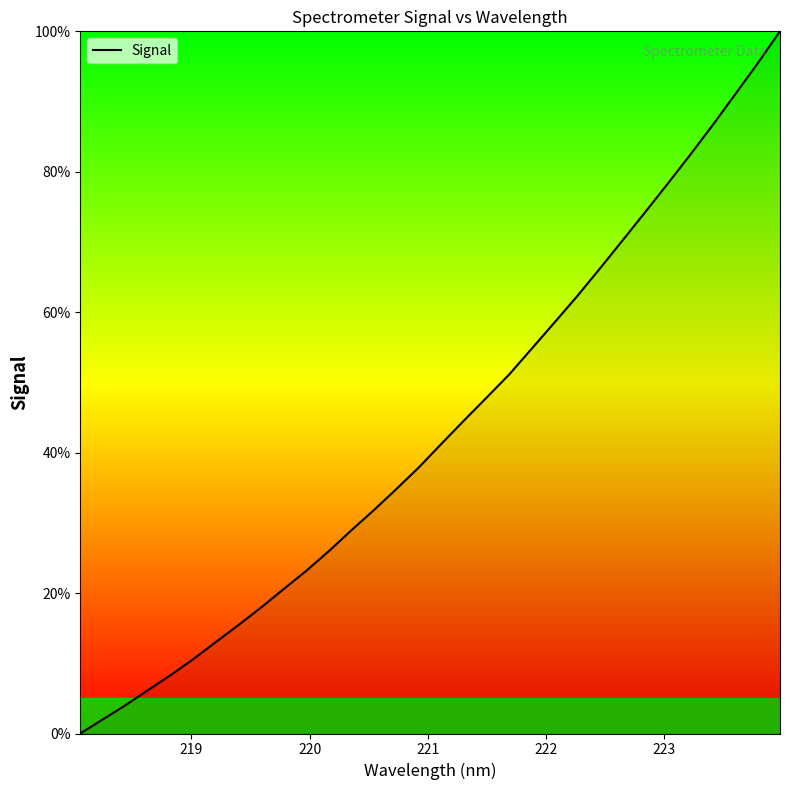

What is the maximum value shown in the chart?

100.0